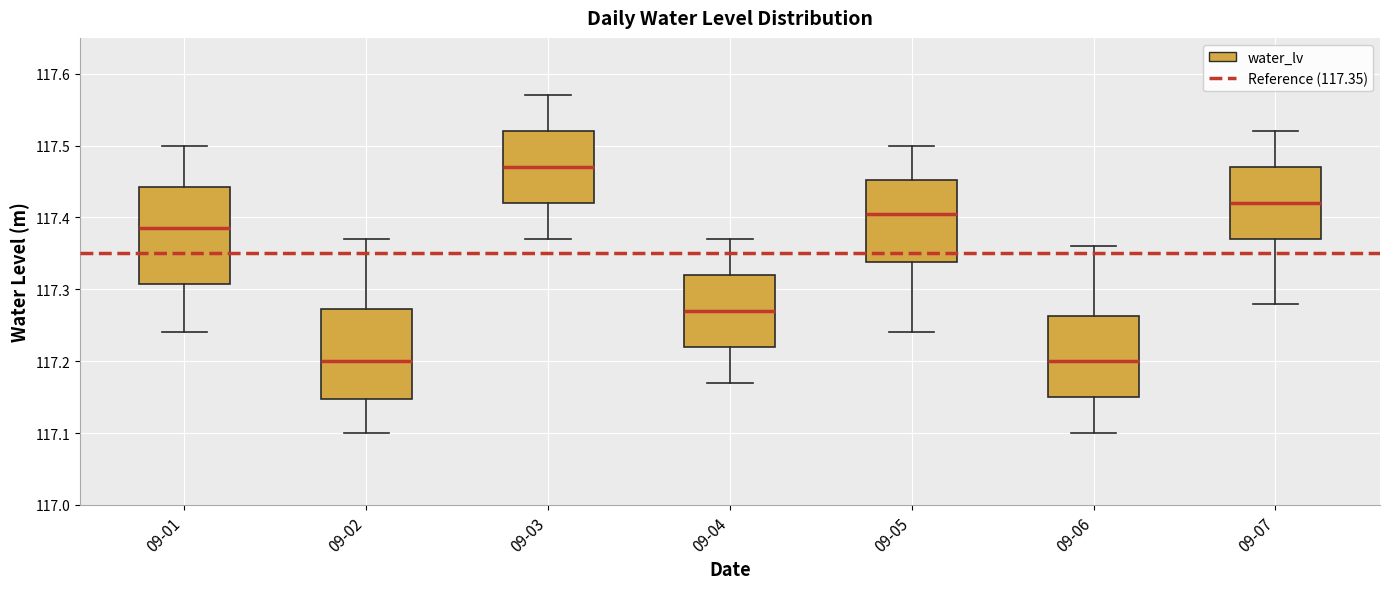

Reading left to right, read every box against the y-axis: the position of its median line, the range the box covers, and the ends of its whiskers. The values are not printed on the chart, so give them approximately, as read against the axis.

09-01: median 117.39, box 117.31 to 117.44, whiskers 117.24 to 117.50
09-02: median 117.20, box 117.15 to 117.27, whiskers 117.10 to 117.37
09-03: median 117.47, box 117.42 to 117.52, whiskers 117.37 to 117.57
09-04: median 117.27, box 117.22 to 117.32, whiskers 117.17 to 117.37
09-05: median 117.41, box 117.34 to 117.45, whiskers 117.24 to 117.50
09-06: median 117.20, box 117.15 to 117.26, whiskers 117.10 to 117.36
09-07: median 117.42, box 117.37 to 117.47, whiskers 117.28 to 117.52